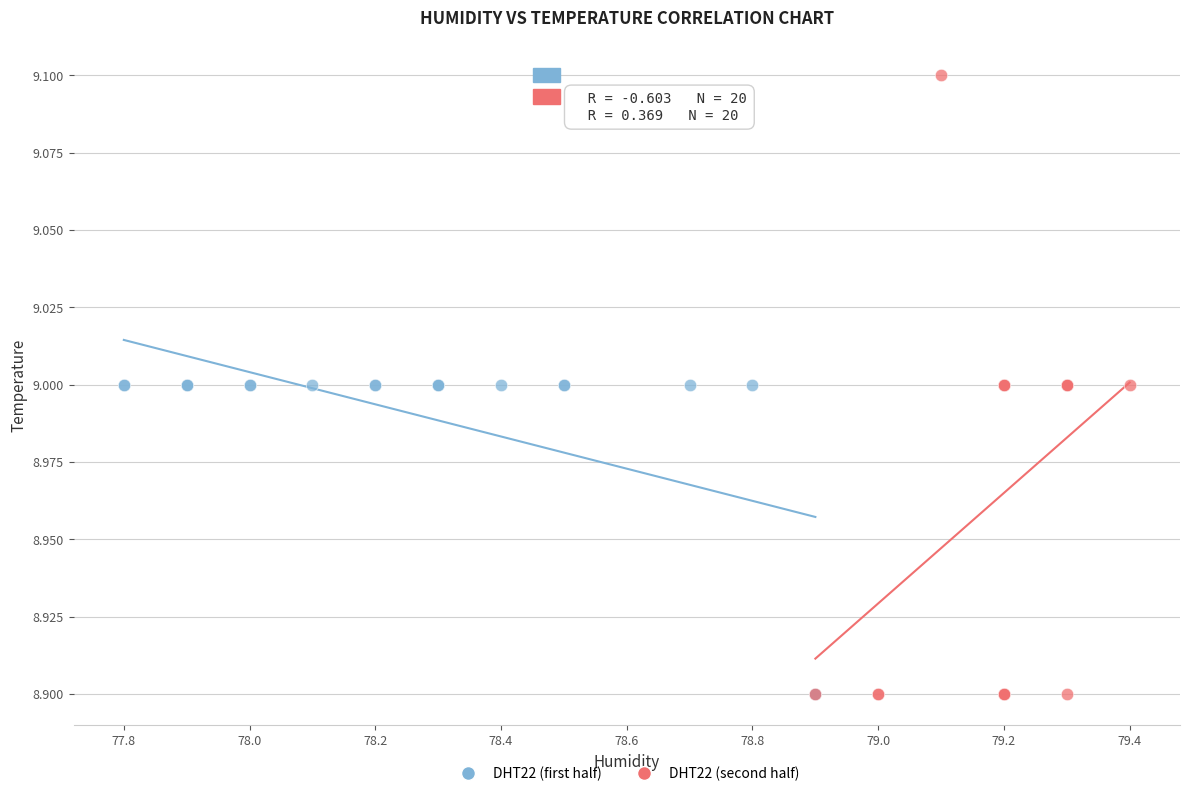

Which series reaches the maximum Y coordinate?

DHT22 (second half)